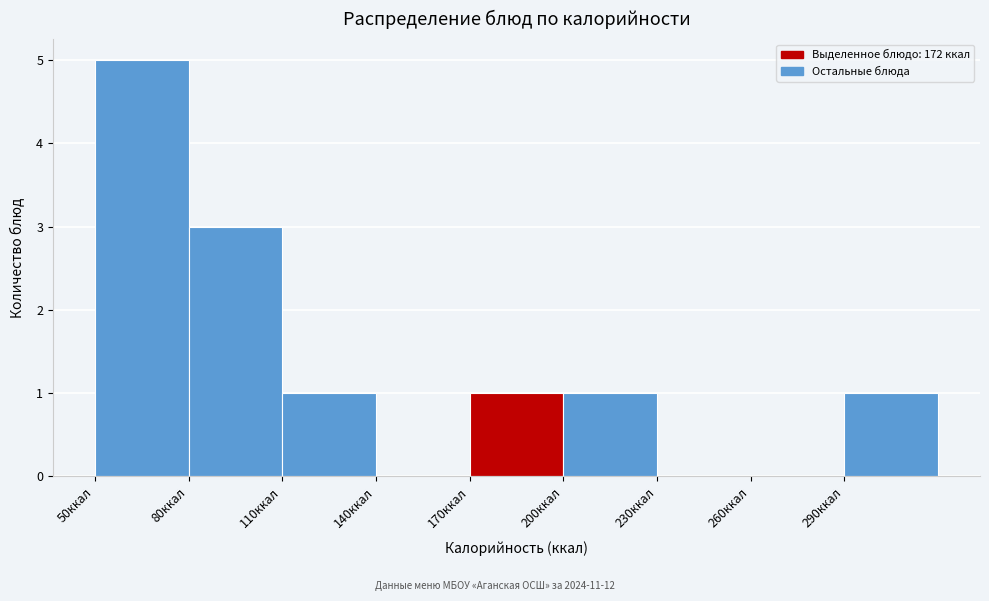

Over which range of the x-axis is the bar tallest?

50 to 80